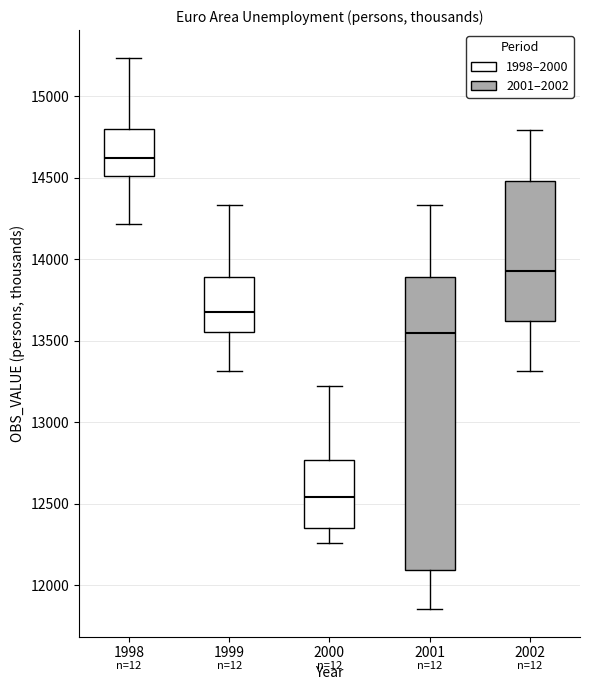

Reading left to right, read every box against the y-axis: the position of its median line, the range the box covers, and the ends of its whiskers. The values are not printed on the chart, so give them approximately, as read against the axis.

1998: median 14600, box 14500 to 14800, whiskers 14200 to 15250
1999: median 13700, box 13550 to 13900, whiskers 13300 to 14350
2000: median 12550, box 12350 to 12750, whiskers 12250 to 13200
2001: median 13550, box 12100 to 13900, whiskers 11850 to 14350
2002: median 13900, box 13600 to 14500, whiskers 13300 to 14800